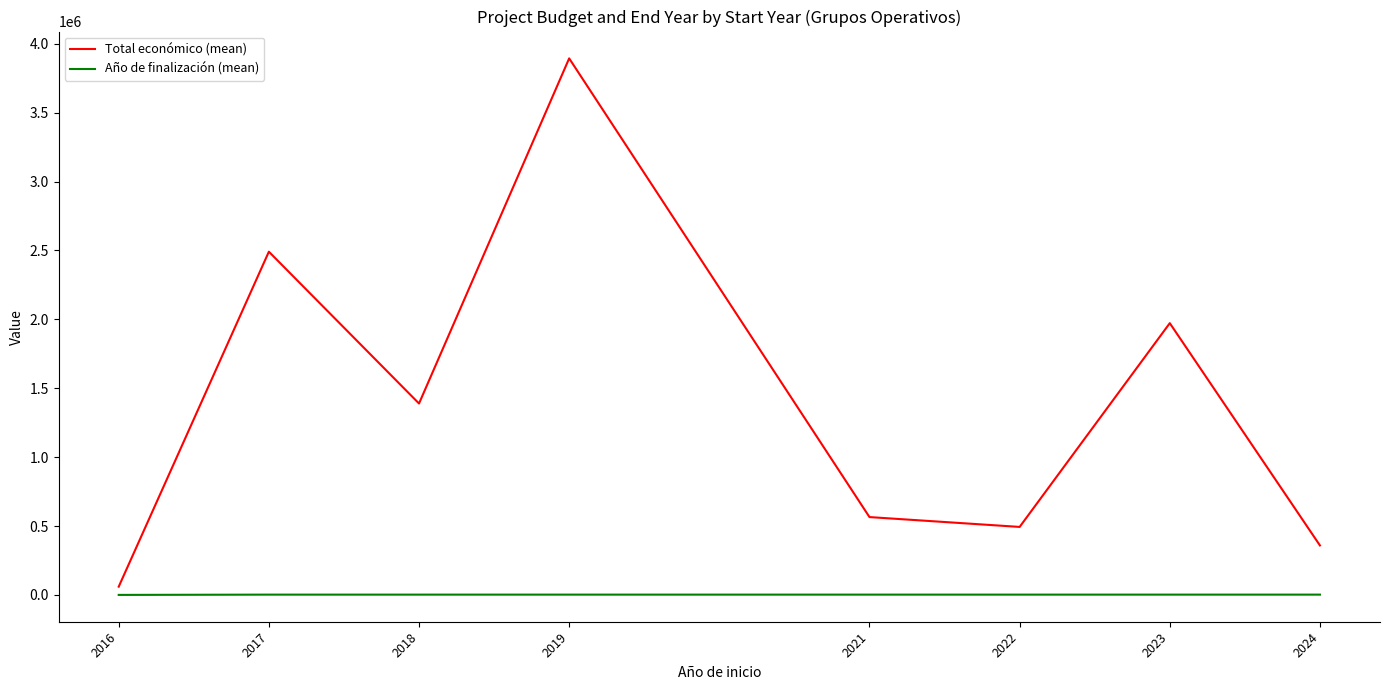

How many lines are shown in the chart?

2